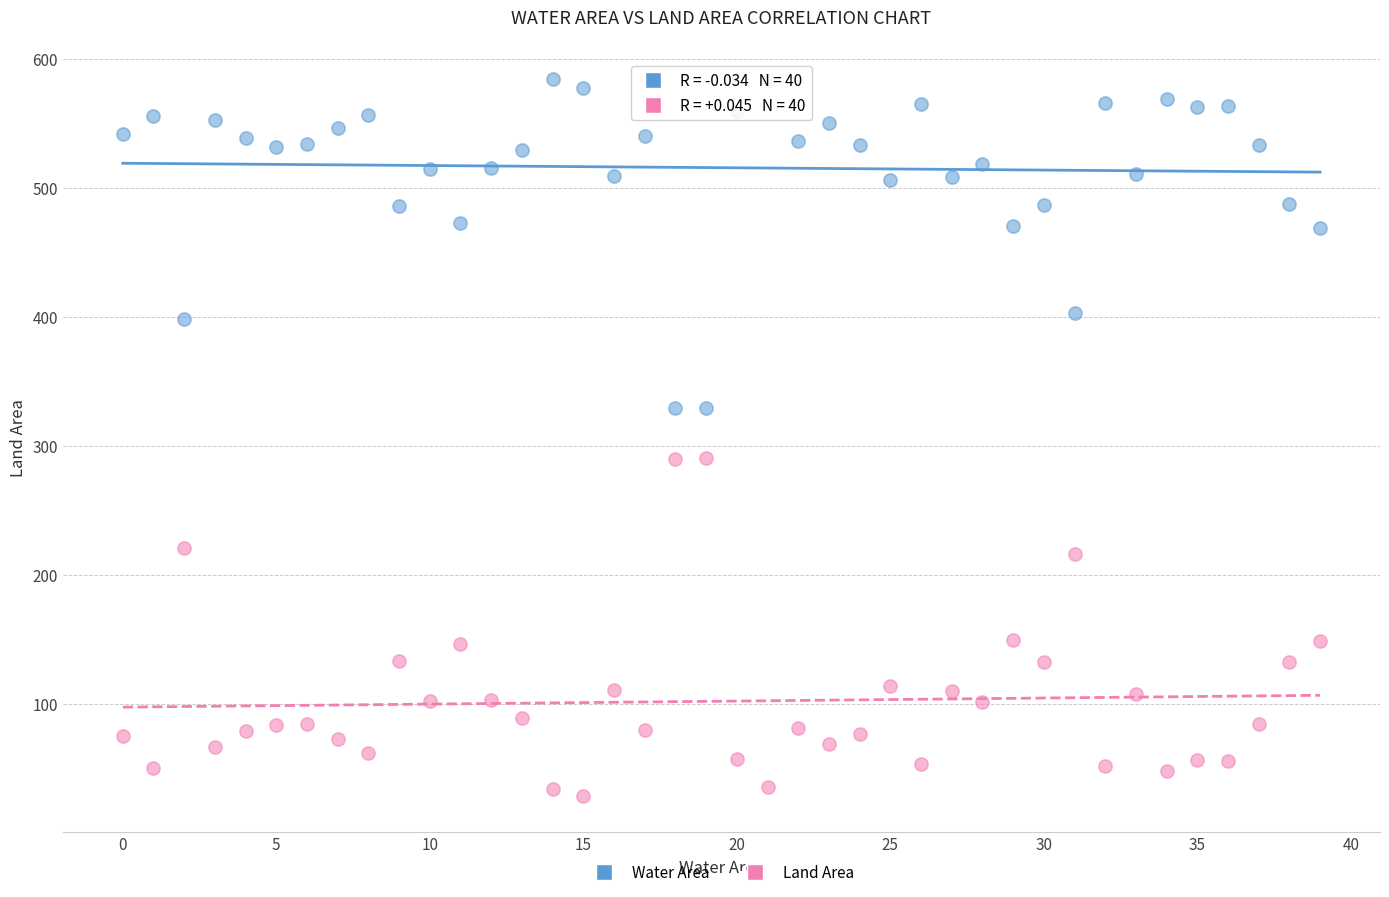

Which series contains the highest Y value?

Water Area